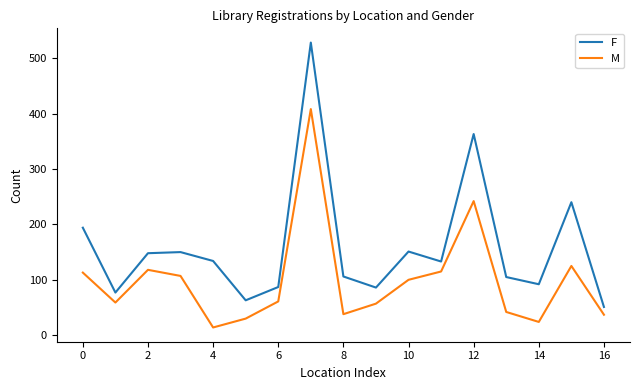

True or false: M and F cross at least once.

False